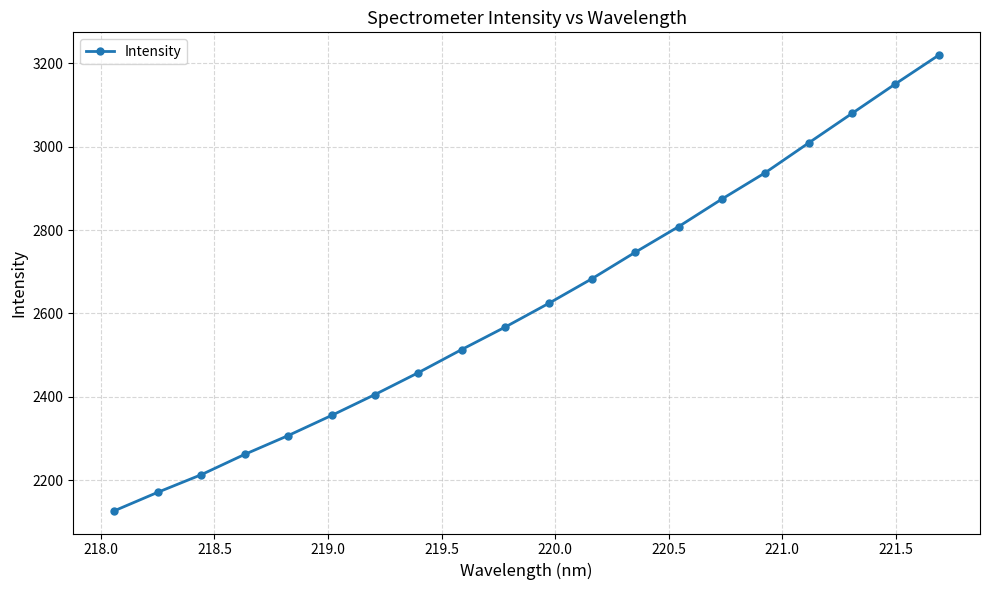

What is the difference between the maximum and minimum values?

1093.7